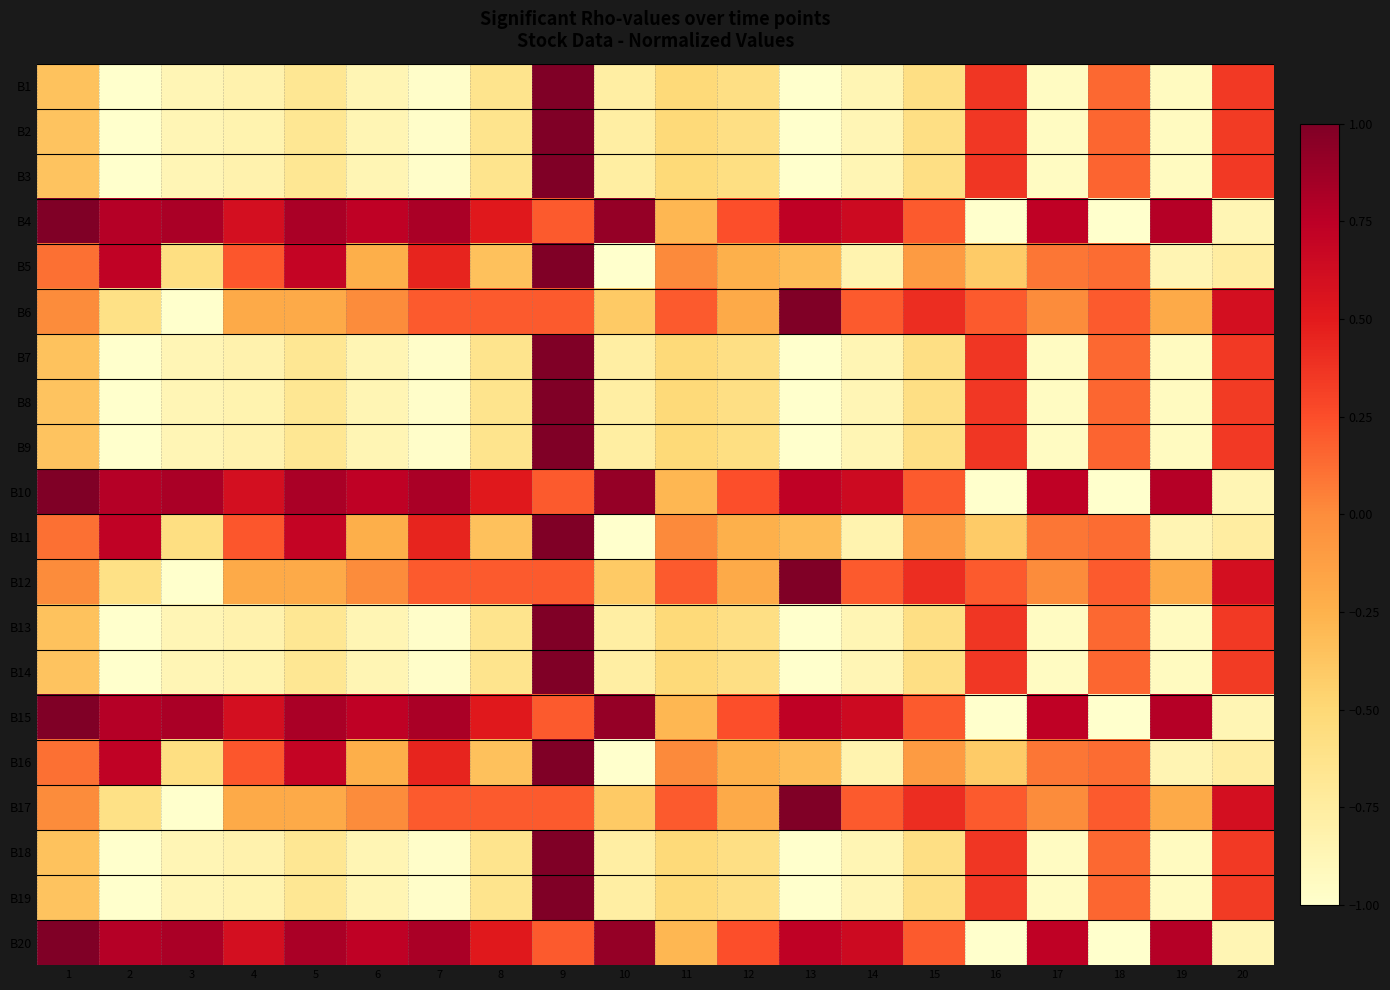

Reading left to right, extract all data points from this chart.

B1: 1=-0.4	2=-1.0	3=-0.9	4=-0.8	5=-0.7	6=-0.9	7=-1.0	8=-0.6	9=1.0	10=-0.8	11=-0.5	12=-0.6	13=-1.0	14=-0.9	15=-0.6	16=0.4	17=-0.9	18=0.1	19=-0.9	20=0.3
B2: 1=-0.4	2=-1.0	3=-0.9	4=-0.8	5=-0.7	6=-0.9	7=-1.0	8=-0.6	9=1.0	10=-0.8	11=-0.5	12=-0.6	13=-1.0	14=-0.9	15=-0.6	16=0.4	17=-0.9	18=0.1	19=-0.9	20=0.3
B3: 1=-0.4	2=-1.0	3=-0.9	4=-0.8	5=-0.7	6=-0.9	7=-1.0	8=-0.6	9=1.0	10=-0.8	11=-0.5	12=-0.6	13=-1.0	14=-0.9	15=-0.6	16=0.4	17=-0.9	18=0.2	19=-0.9	20=0.3
B4: 1=1.0	2=0.8	3=0.8	4=0.6	5=0.8	6=0.7	7=0.8	8=0.5	9=0.2	10=0.9	11=-0.3	12=0.2	13=0.7	14=0.6	15=0.2	16=-1.0	17=0.7	18=-1.0	19=0.8	20=-0.9
B5: 1=0.1	2=0.7	3=-0.6	4=0.2	5=0.7	6=-0.2	7=0.4	8=-0.3	9=1.0	10=-1.0	11=0.0	12=-0.2	13=-0.3	14=-0.8	15=-0.1	16=-0.4	17=0.1	18=0.1	19=-0.9	20=-0.8
B6: 1=0.0	2=-0.6	3=-1.0	4=-0.2	5=-0.2	6=0.0	7=0.2	8=0.2	9=0.2	10=-0.4	11=0.2	12=-0.2	13=1.0	14=0.2	15=0.4	16=0.2	17=0.0	18=0.2	19=-0.2	20=0.6
B7: 1=-0.4	2=-1.0	3=-0.9	4=-0.8	5=-0.7	6=-0.9	7=-1.0	8=-0.6	9=1.0	10=-0.8	11=-0.5	12=-0.6	13=-1.0	14=-0.9	15=-0.6	16=0.4	17=-0.9	18=0.1	19=-0.9	20=0.3
B8: 1=-0.4	2=-1.0	3=-0.9	4=-0.8	5=-0.7	6=-0.9	7=-1.0	8=-0.6	9=1.0	10=-0.8	11=-0.5	12=-0.6	13=-1.0	14=-0.9	15=-0.6	16=0.4	17=-0.9	18=0.1	19=-0.9	20=0.3
B9: 1=-0.4	2=-1.0	3=-0.9	4=-0.8	5=-0.7	6=-0.9	7=-1.0	8=-0.6	9=1.0	10=-0.8	11=-0.5	12=-0.6	13=-1.0	14=-0.9	15=-0.6	16=0.4	17=-0.9	18=0.2	19=-0.9	20=0.3
B10: 1=1.0	2=0.8	3=0.8	4=0.6	5=0.8	6=0.7	7=0.8	8=0.5	9=0.2	10=0.9	11=-0.3	12=0.2	13=0.7	14=0.6	15=0.2	16=-1.0	17=0.7	18=-1.0	19=0.8	20=-0.9
B11: 1=0.1	2=0.7	3=-0.6	4=0.2	5=0.7	6=-0.2	7=0.4	8=-0.3	9=1.0	10=-1.0	11=0.0	12=-0.2	13=-0.3	14=-0.8	15=-0.1	16=-0.4	17=0.1	18=0.1	19=-0.9	20=-0.8
B12: 1=0.0	2=-0.6	3=-1.0	4=-0.2	5=-0.2	6=0.0	7=0.2	8=0.2	9=0.2	10=-0.4	11=0.2	12=-0.2	13=1.0	14=0.2	15=0.4	16=0.2	17=0.0	18=0.2	19=-0.2	20=0.6
B13: 1=-0.4	2=-1.0	3=-0.9	4=-0.8	5=-0.7	6=-0.9	7=-1.0	8=-0.6	9=1.0	10=-0.8	11=-0.5	12=-0.6	13=-1.0	14=-0.9	15=-0.6	16=0.4	17=-0.9	18=0.1	19=-0.9	20=0.3
B14: 1=-0.4	2=-1.0	3=-0.9	4=-0.8	5=-0.7	6=-0.9	7=-1.0	8=-0.6	9=1.0	10=-0.8	11=-0.5	12=-0.6	13=-1.0	14=-0.9	15=-0.6	16=0.4	17=-0.9	18=0.1	19=-0.9	20=0.3
B15: 1=1.0	2=0.8	3=0.8	4=0.6	5=0.8	6=0.7	7=0.8	8=0.5	9=0.2	10=0.9	11=-0.3	12=0.2	13=0.7	14=0.6	15=0.2	16=-1.0	17=0.7	18=-1.0	19=0.8	20=-0.9
B16: 1=0.1	2=0.7	3=-0.6	4=0.2	5=0.7	6=-0.2	7=0.4	8=-0.3	9=1.0	10=-1.0	11=0.0	12=-0.2	13=-0.3	14=-0.8	15=-0.1	16=-0.4	17=0.1	18=0.1	19=-0.9	20=-0.8
B17: 1=0.0	2=-0.6	3=-1.0	4=-0.2	5=-0.2	6=0.0	7=0.2	8=0.2	9=0.2	10=-0.4	11=0.2	12=-0.2	13=1.0	14=0.2	15=0.4	16=0.2	17=0.0	18=0.2	19=-0.2	20=0.6
B18: 1=-0.4	2=-1.0	3=-0.9	4=-0.8	5=-0.7	6=-0.9	7=-1.0	8=-0.6	9=1.0	10=-0.8	11=-0.5	12=-0.6	13=-1.0	14=-0.9	15=-0.6	16=0.4	17=-0.9	18=0.1	19=-0.9	20=0.3
B19: 1=-0.4	2=-1.0	3=-0.9	4=-0.8	5=-0.7	6=-0.9	7=-1.0	8=-0.6	9=1.0	10=-0.8	11=-0.5	12=-0.6	13=-1.0	14=-0.9	15=-0.6	16=0.4	17=-0.9	18=0.1	19=-0.9	20=0.3
B20: 1=1.0	2=0.8	3=0.8	4=0.6	5=0.8	6=0.7	7=0.8	8=0.5	9=0.2	10=0.9	11=-0.3	12=0.2	13=0.7	14=0.6	15=0.2	16=-1.0	17=0.7	18=-1.0	19=0.8	20=-0.9